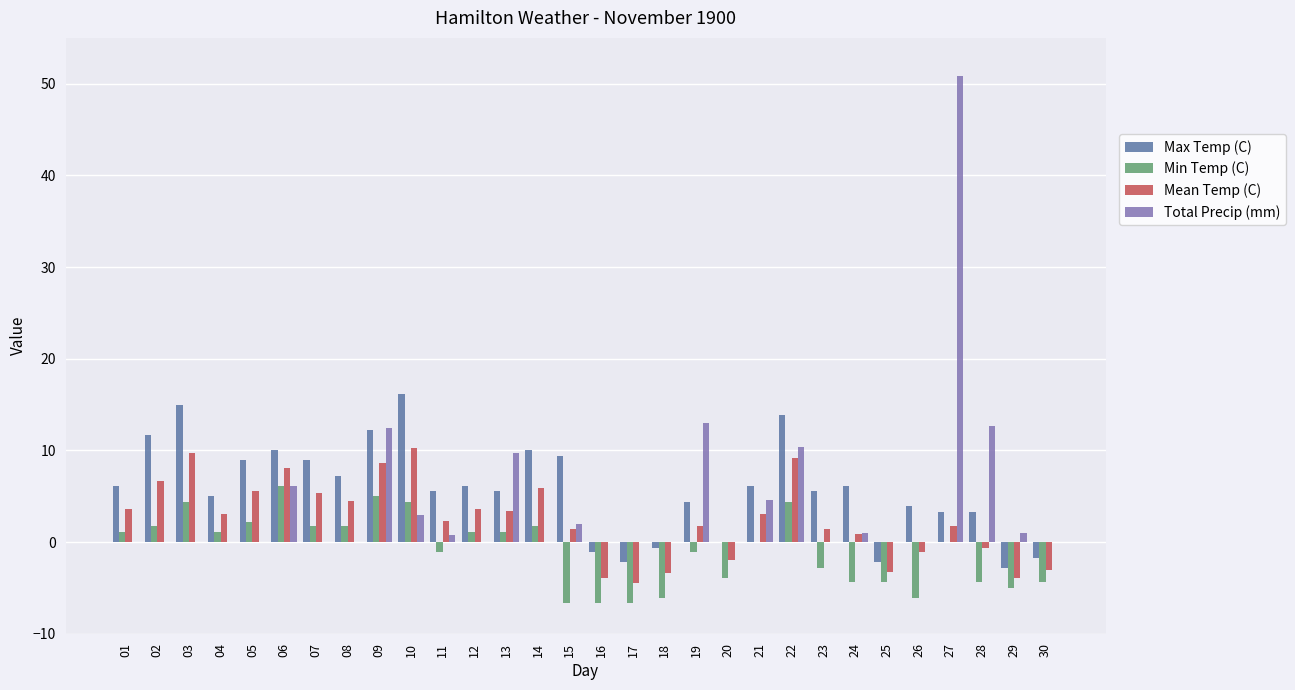

At which category is the sum across all series the highest?

27